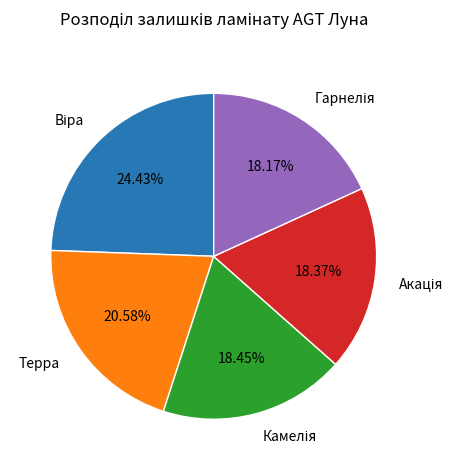

Is there any slice that represents more than half of the pie?

No